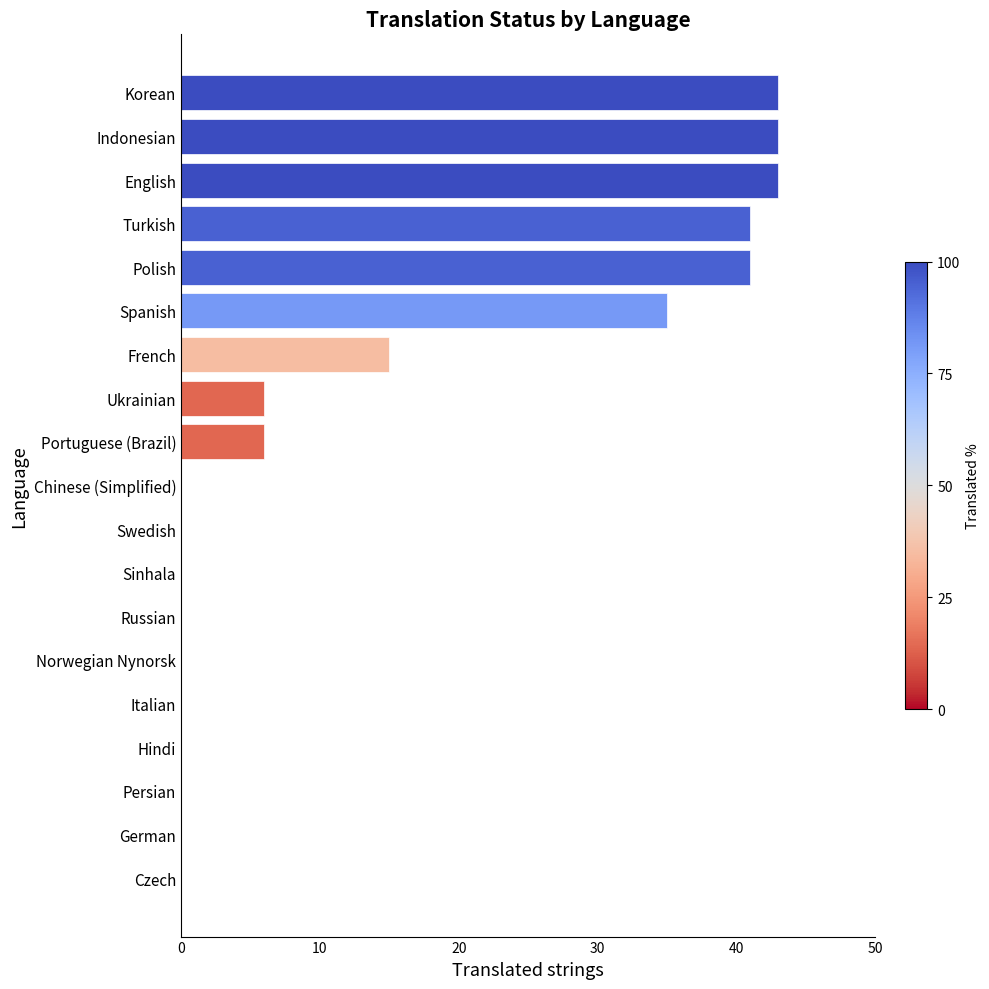

Reading bottom to top, transcribe all the data shown in this chart.

Czech=0	German=0	Persian=0	Hindi=0	Italian=0	Norwegian Nynorsk=0	Russian=0	Sinhala=0	Swedish=0	Chinese (Simplified)=0	Portuguese (Brazil)=6	Ukrainian=6	French=15	Spanish=35	Polish=41	Turkish=41	English=43	Indonesian=43	Korean=43